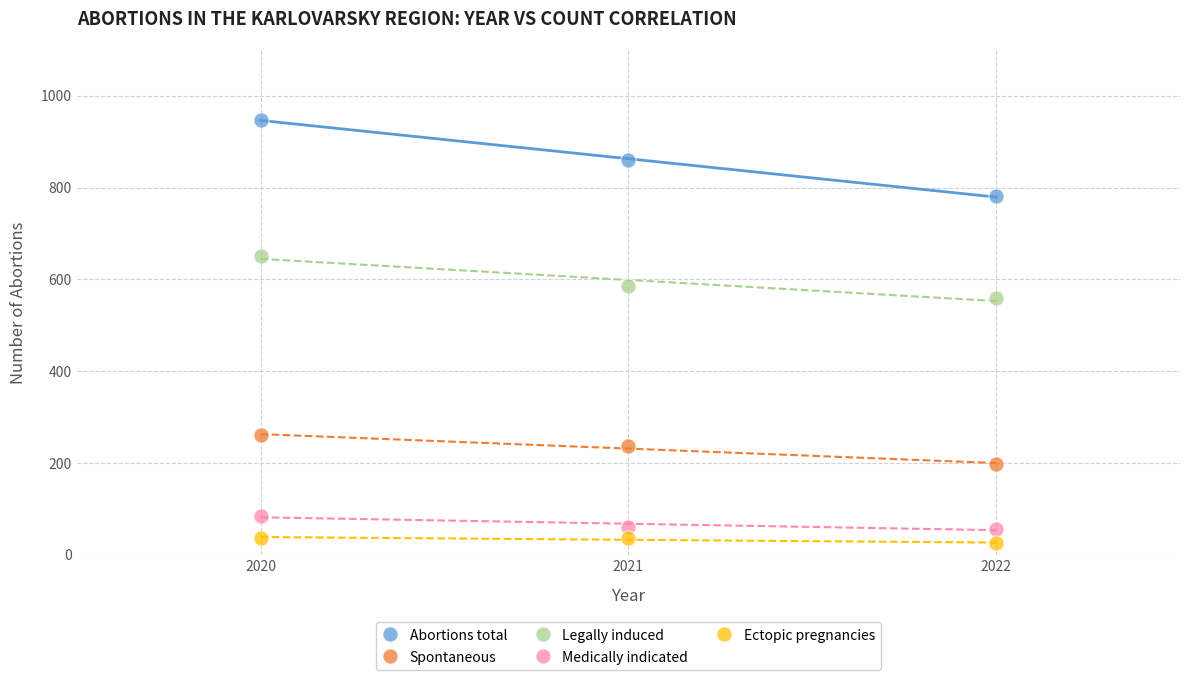

Which series contains the highest Y value?

Abortions total